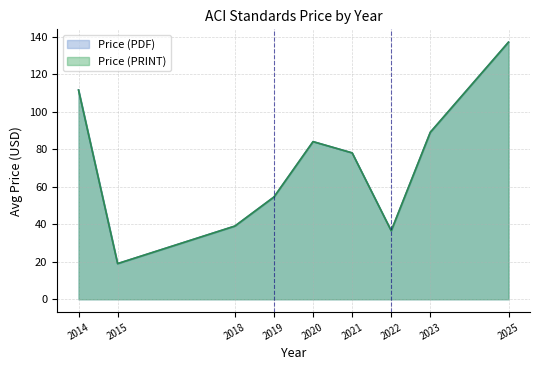

Rank the series by their maximum value, from highest to lowest.

Price (PDF), Price (PRINT)